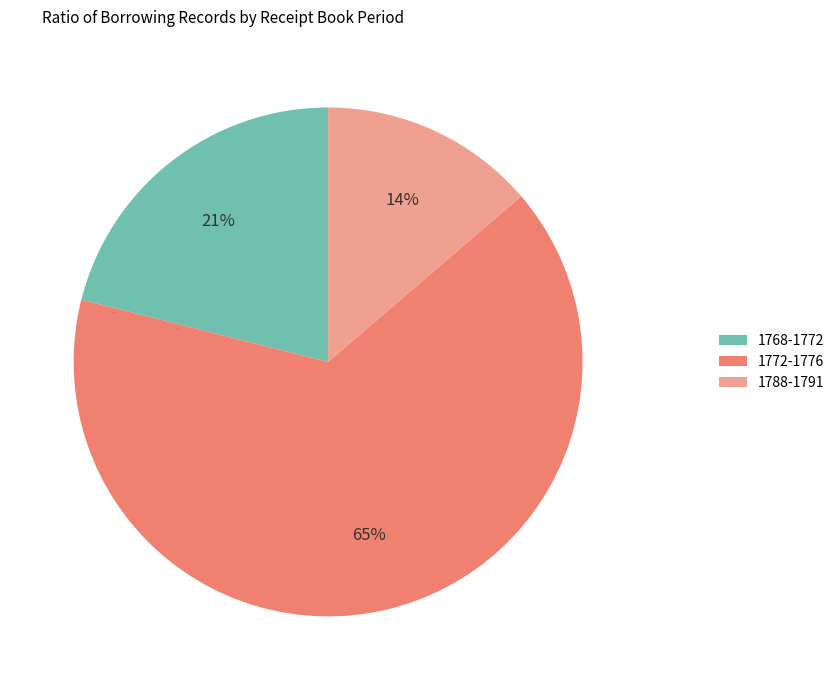

Which slice is the smallest?

1788-1791